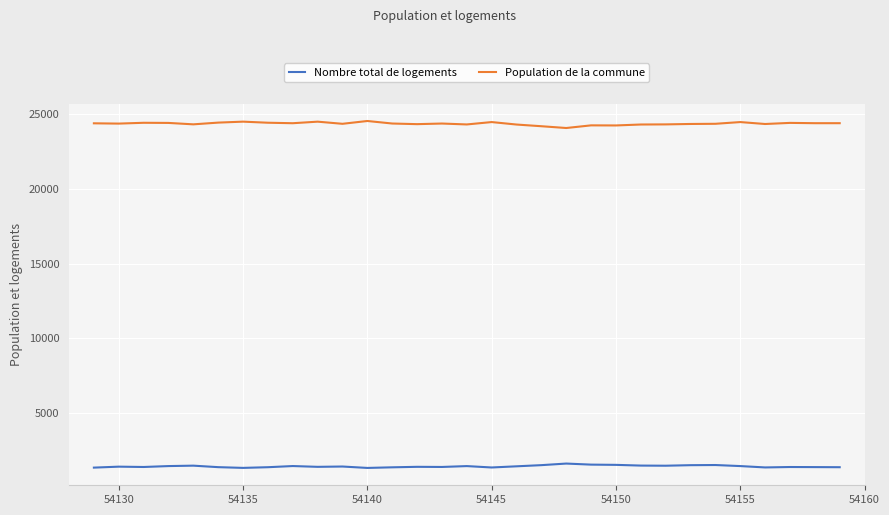

Rank the series by their average value, from highest to lowest.

Population de la commune, Nombre total de logements